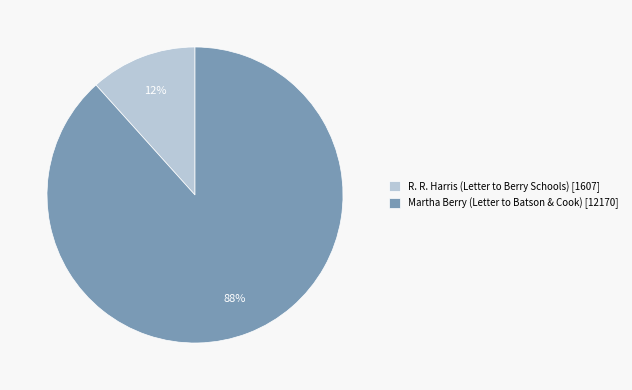

How many segments does this pie chart have?

2